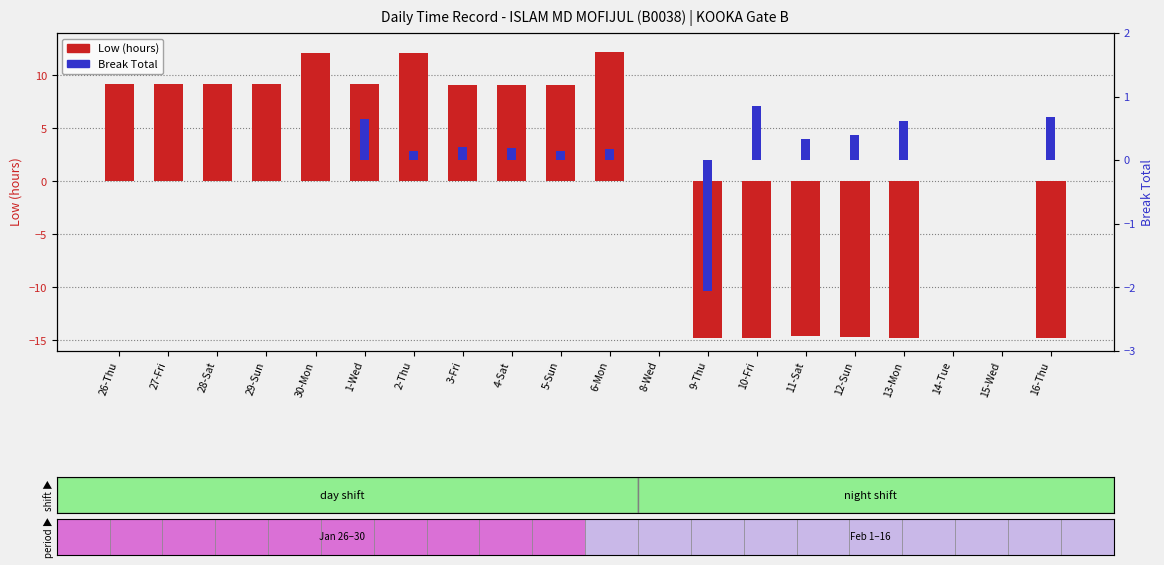

What is the label of the 15th bar from the left?

11-Sat